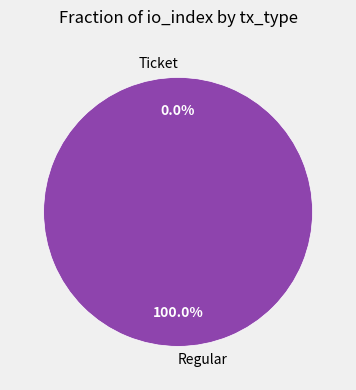

Which has a higher value, Regular or Ticket?

Regular